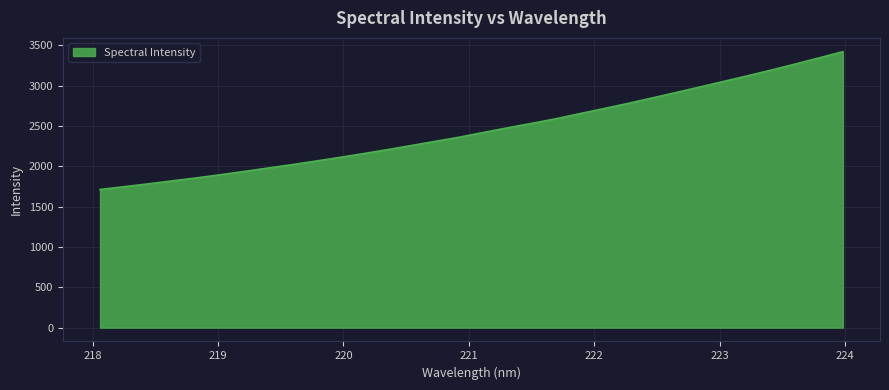

What is the difference between the maximum and minimum values?

1708.7